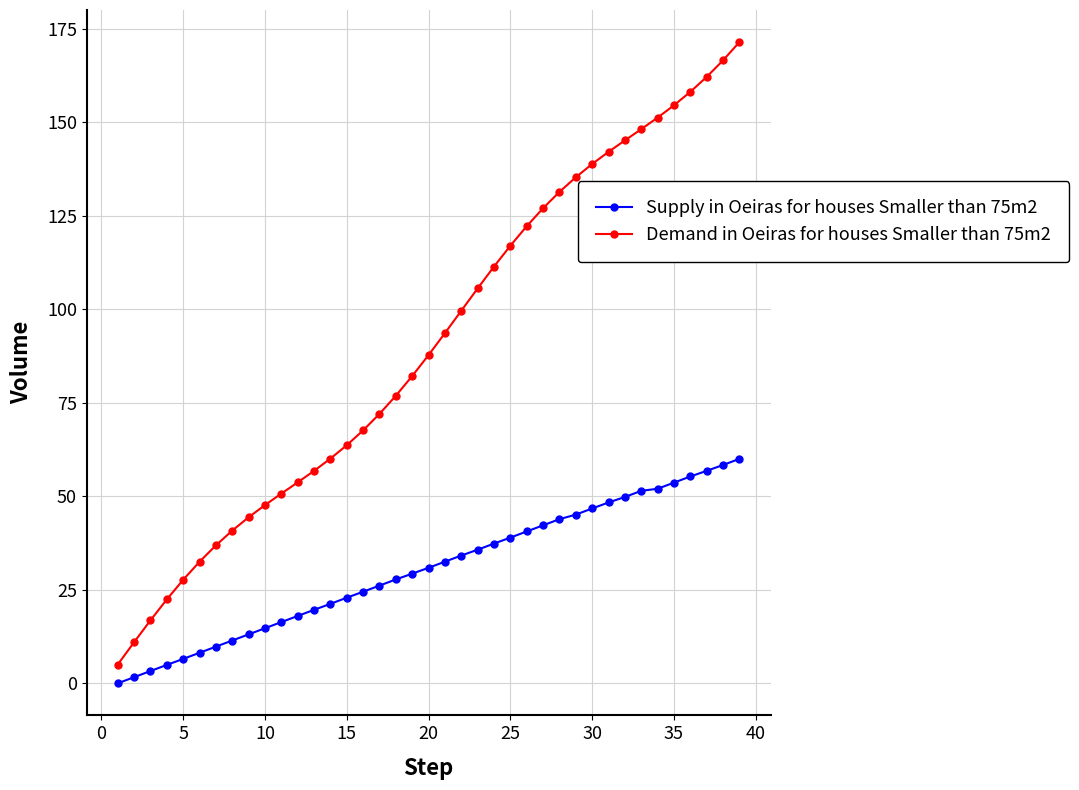

How many values in the Demand in Oeiras for houses Smaller than 75m2 series are below 87?

19